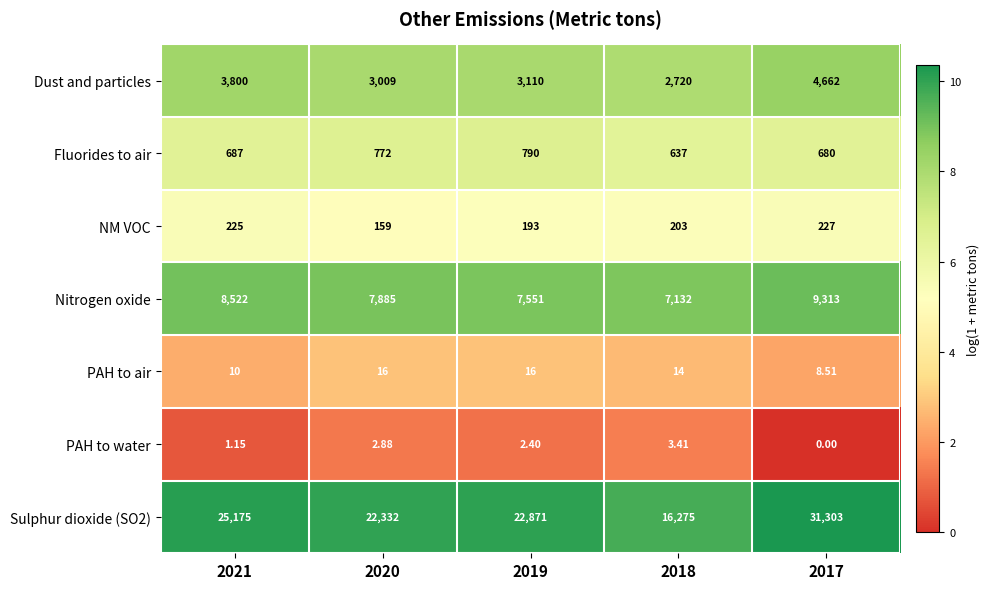

Is the value of Sulphur dioxide (SO2) at 2020 greater than the value of Nitrogen oxide at 2018?

Yes